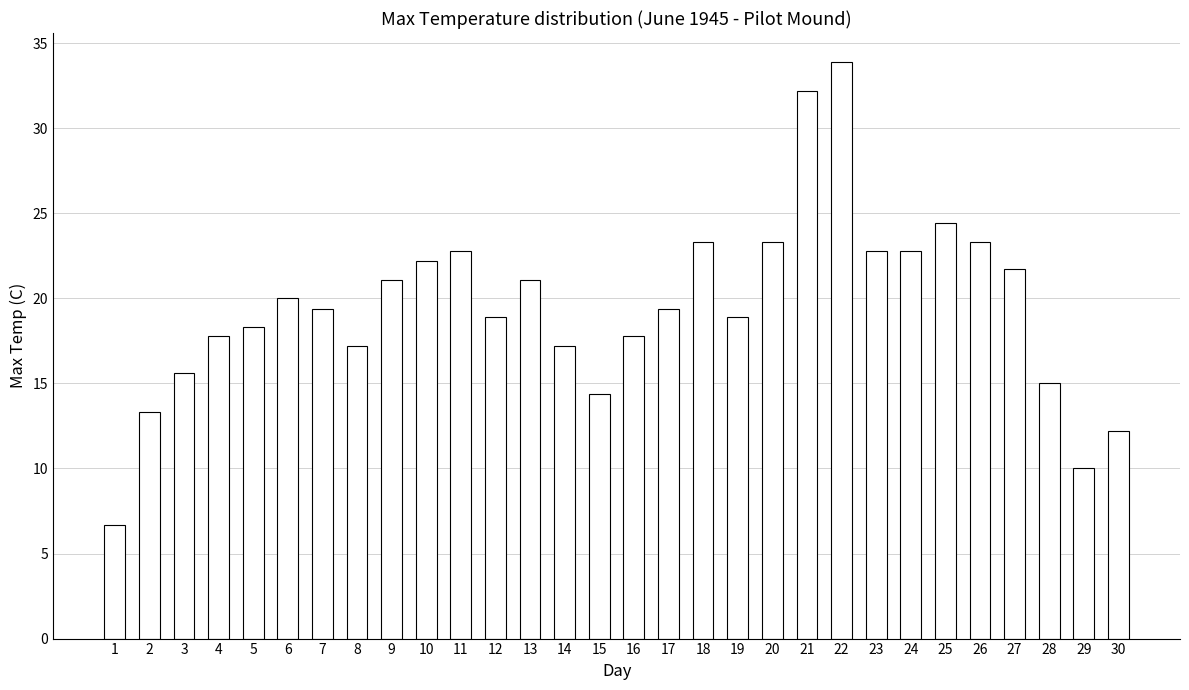

Reading left to right, what are all the values shown in this chart?

6.7	13.3	15.6	17.8	18.3	20.0	19.4	17.2	21.1	22.2	22.8	18.9	21.1	17.2	14.4	17.8	19.4	23.3	18.9	23.3	32.2	33.9	22.8	22.8	24.4	23.3	21.7	15.0	10.0	12.2